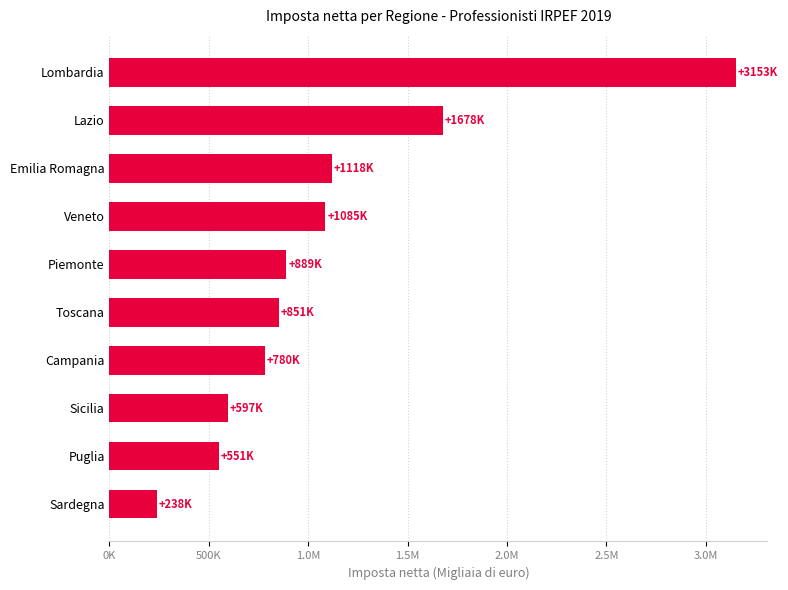

Does the chart contain any negative values?

No